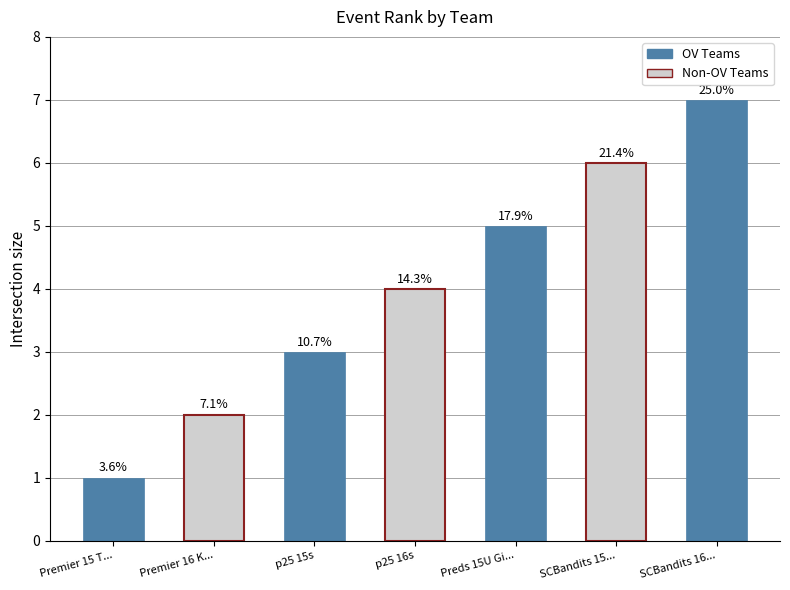

What is the difference between the values at SCBandits 16-1 and SCBandits 15-1?

1